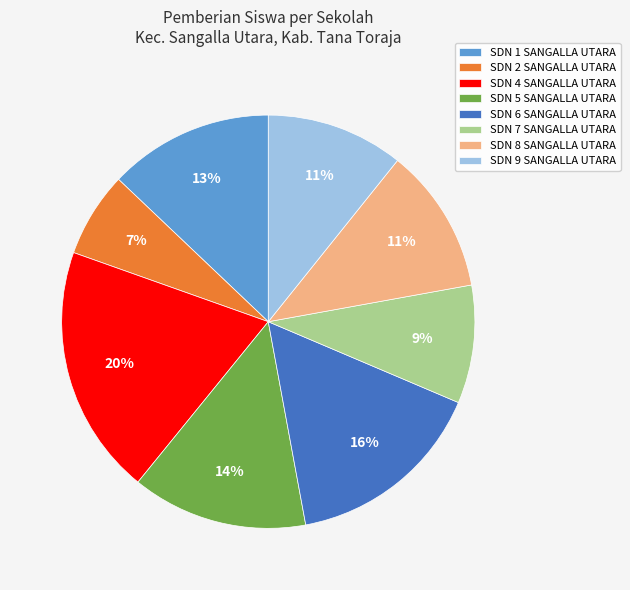

To the nearest percent, what is the average slice percentage?

12%